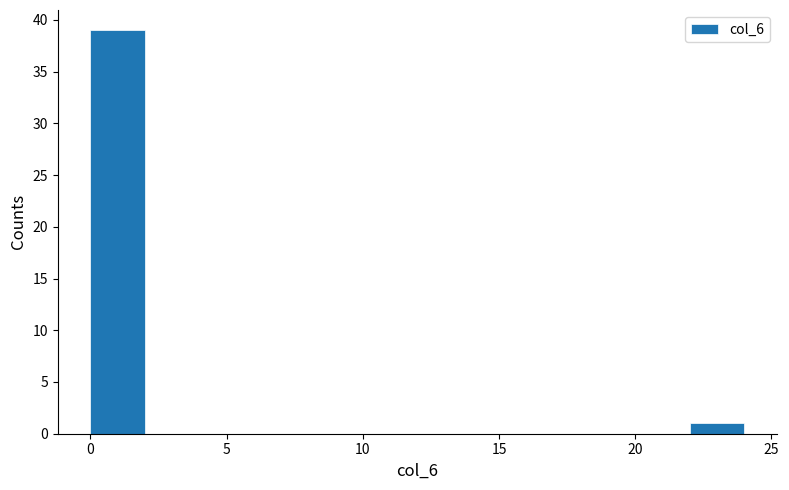

What is the height of the bar covering 0 to 2 on the x-axis? The values are not printed on the chart, so give them approximately, as read against the axis.

39